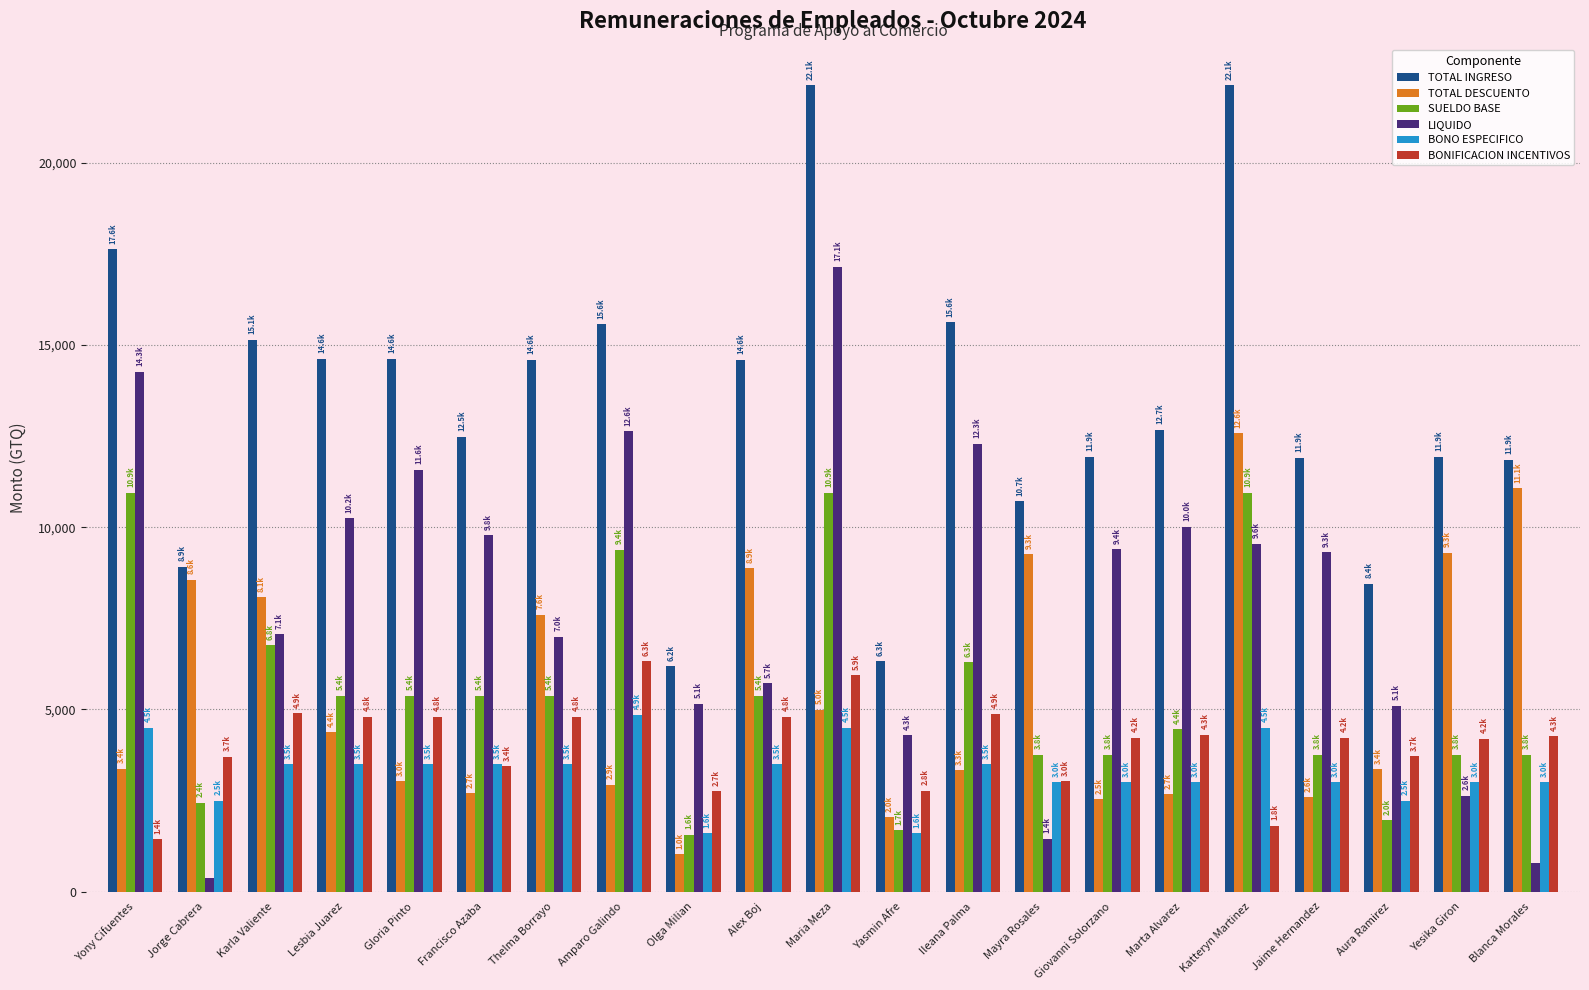

The value of TOTAL INGRESO at Jaime Hernandez is 11905.3. True or false?

True